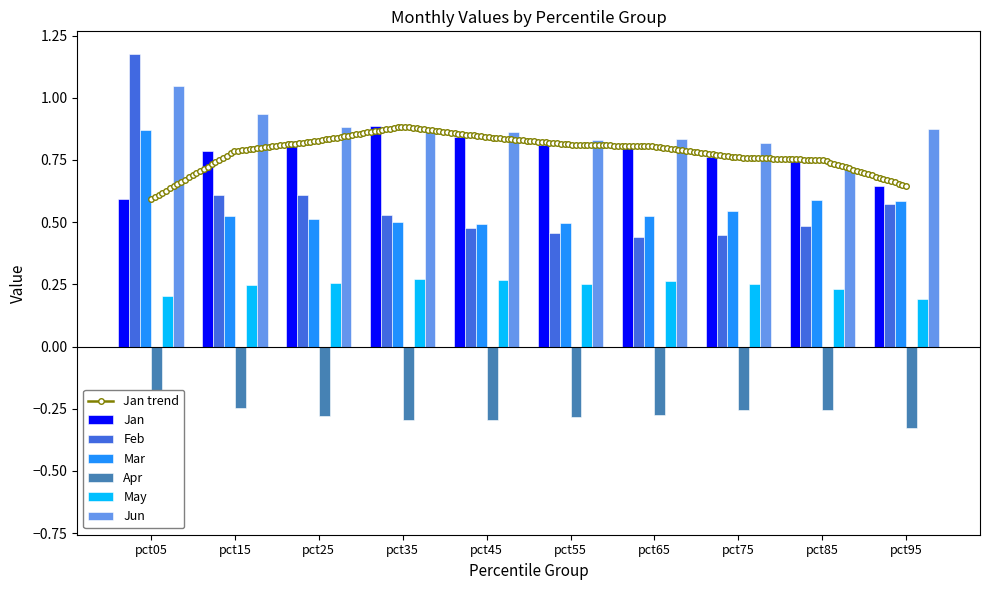

What is the spread (max minus min) of values at pct75?

1.1